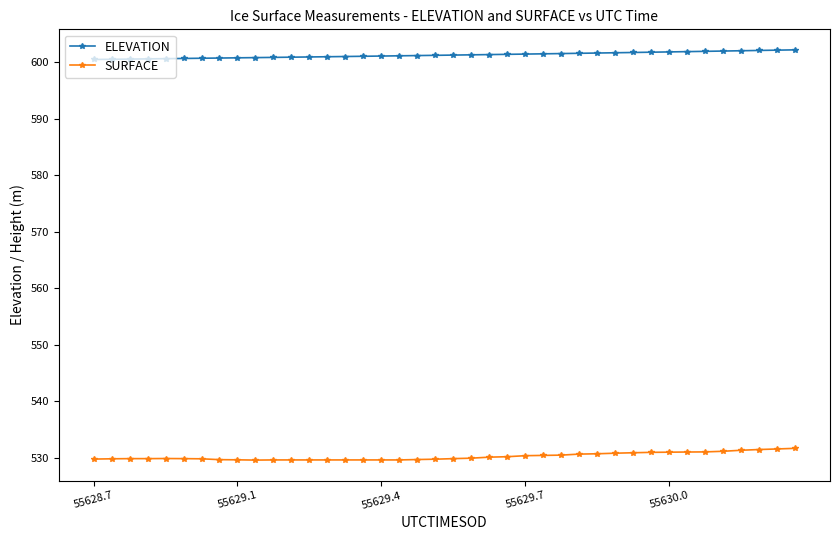

What is the maximum value for SURFACE?

531.7